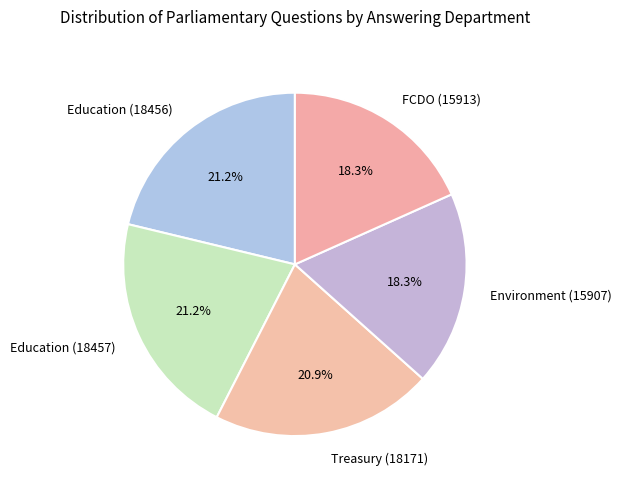

What is the total percentage of Education (18456) and Treasury (18171)?

42.1%